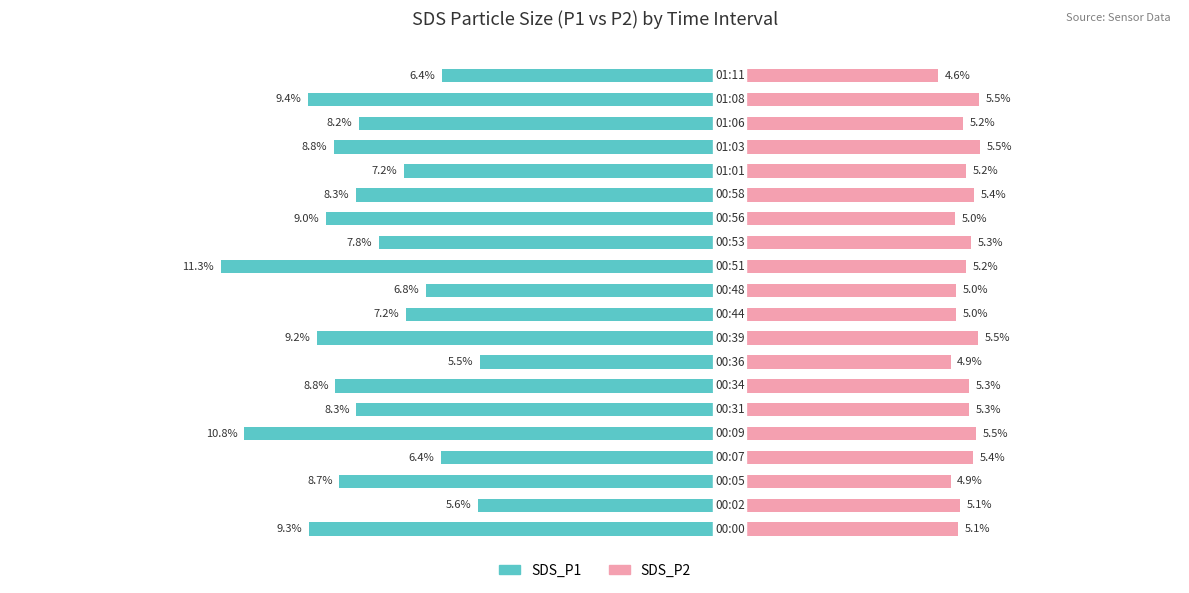

Which series has the largest range (max minus min)?

SDS_P1